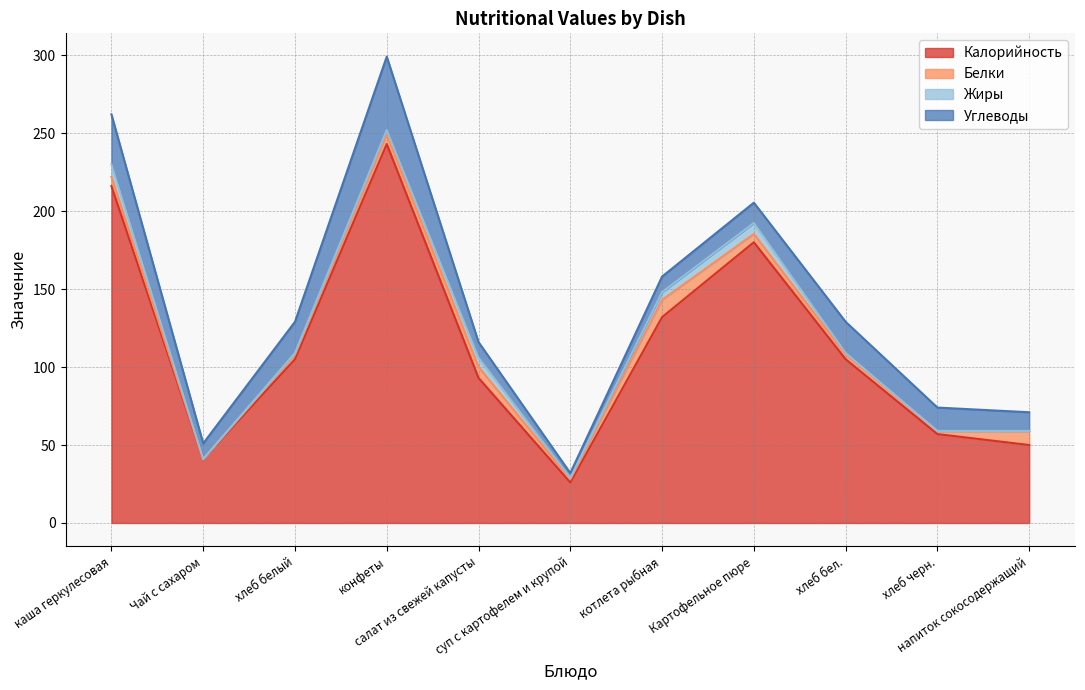

Is it true that Белки equals 2.0 at хлеб черн.?

True